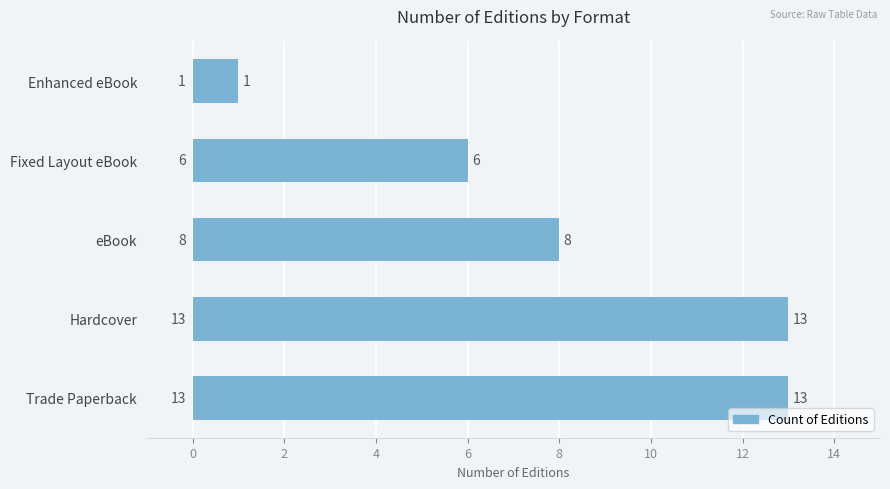

How many data points are less than 8?

2